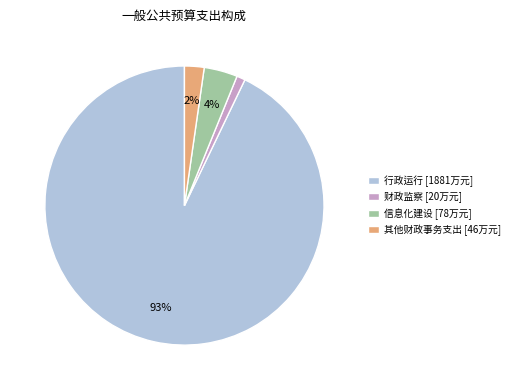

Combined, do 行政运行 [1881万元] and 财政监察 [20万元] account for over 50%?

Yes